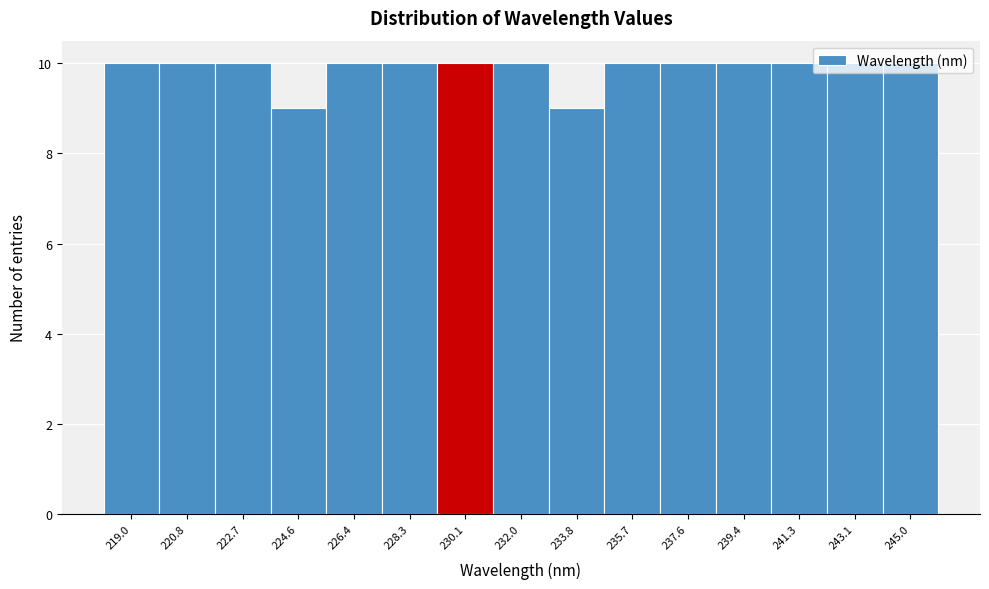

What is the height of the bar covering 229.2 to 231.0 on the x-axis? Neither the bar edges nor the heights are printed on the chart, so give them approximately, as read against the axes.

10